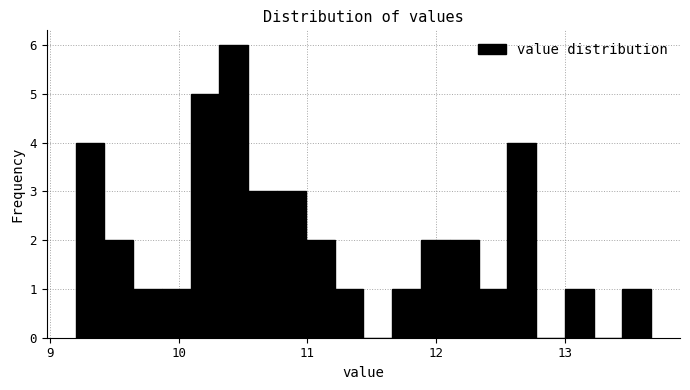

Around what value on the x-axis is the tallest bar? Give the approximate position of its centre, as read against the axis.

10.4